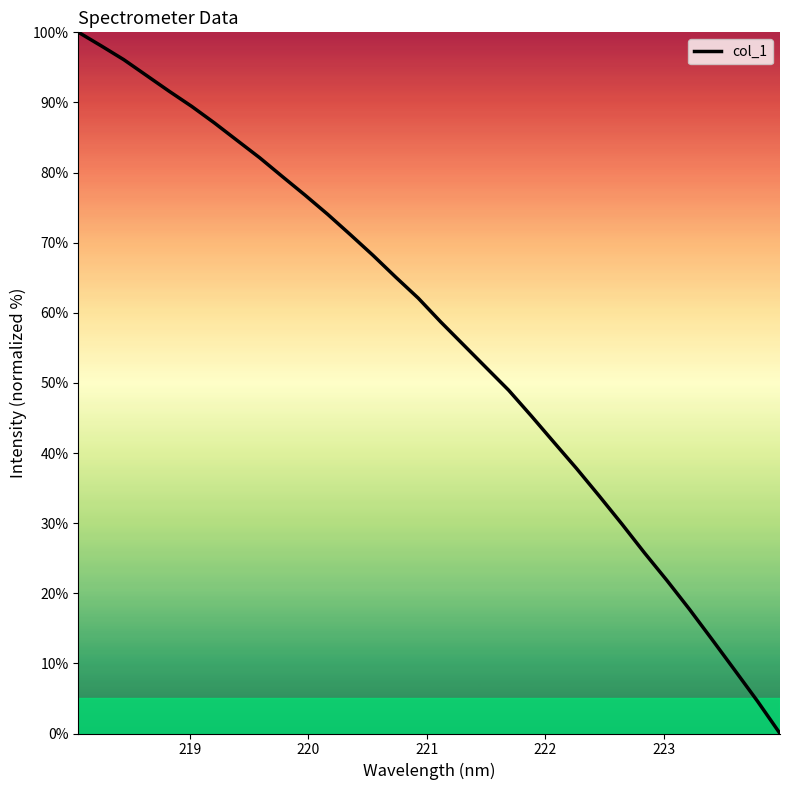

What is the difference between the maximum and minimum values?

100.0